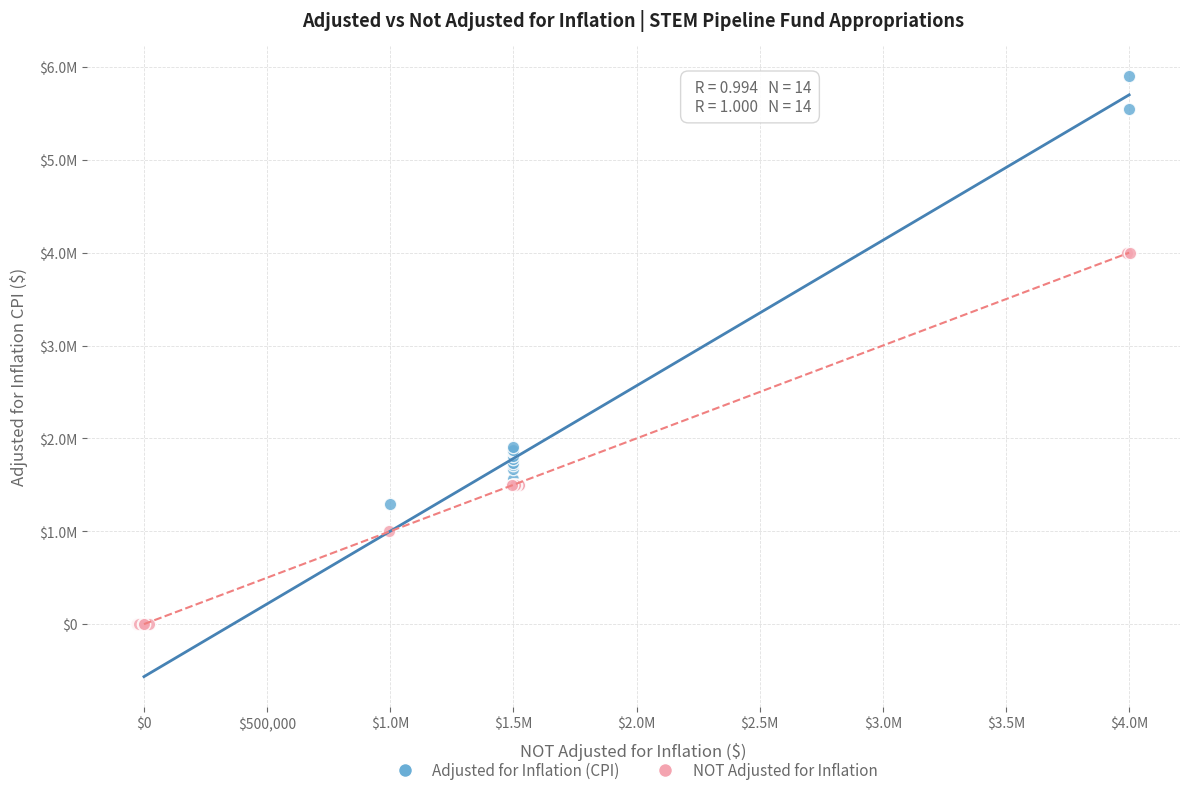

What are all the series names shown in the legend?

Adjusted for Inflation (CPI), NOT Adjusted for Inflation